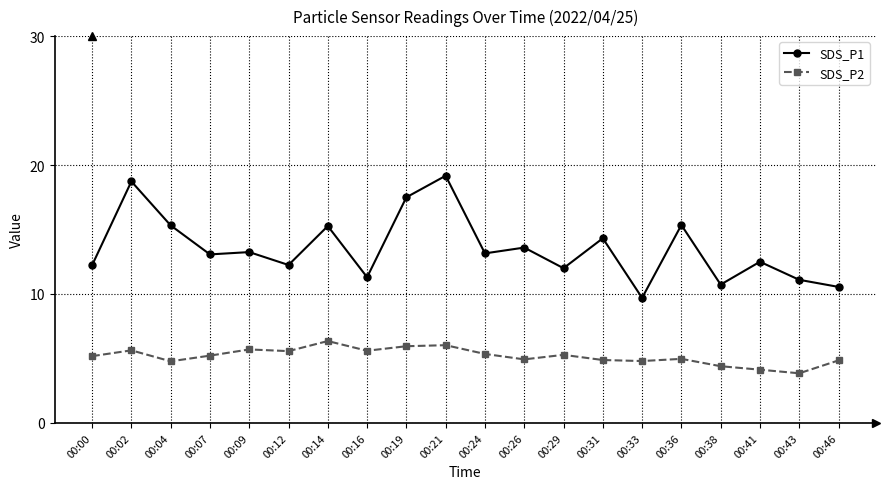

Which label corresponds to the smallest value in the chart?

00:43